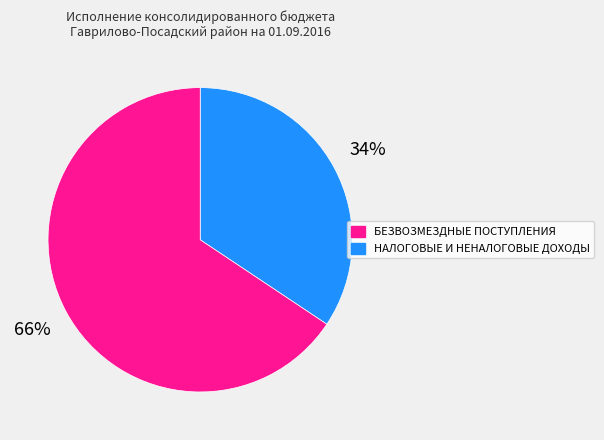

Is there any slice that represents more than half of the pie?

Yes